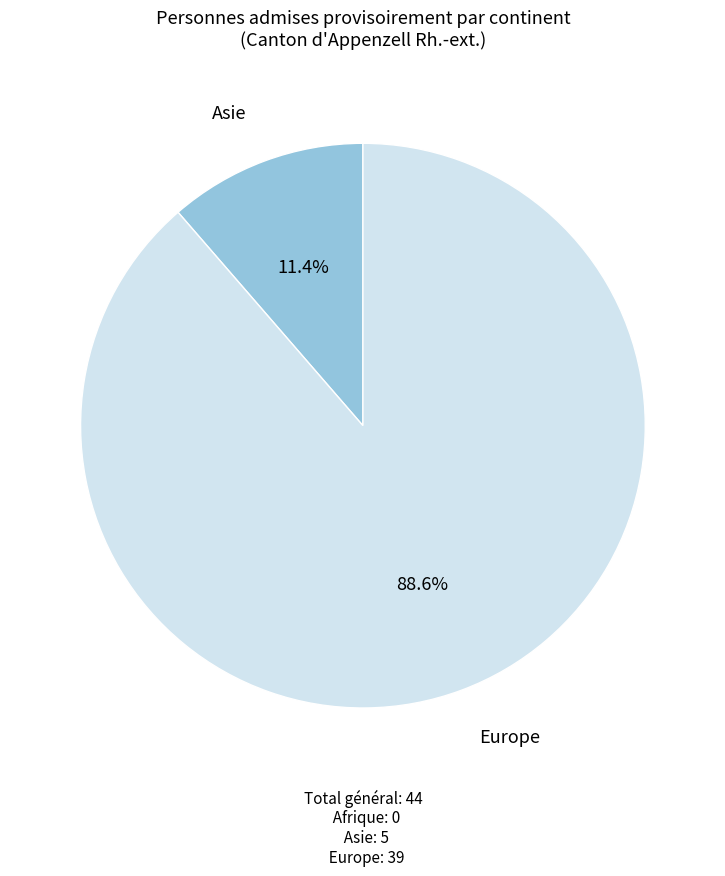

Is there a majority slice in this chart?

Yes